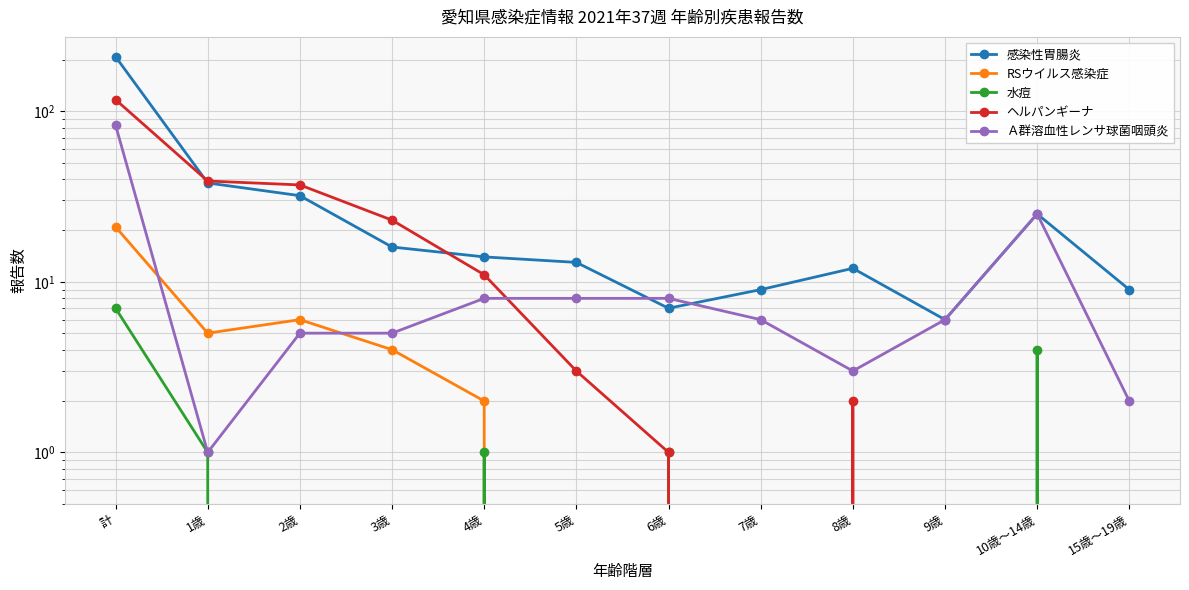

Rank the series by their maximum value, from highest to lowest.

感染性胃腸炎, ヘルパンギーナ, Ａ群溶血性レンサ球菌咽頭炎, RSウイルス感染症, 水痘